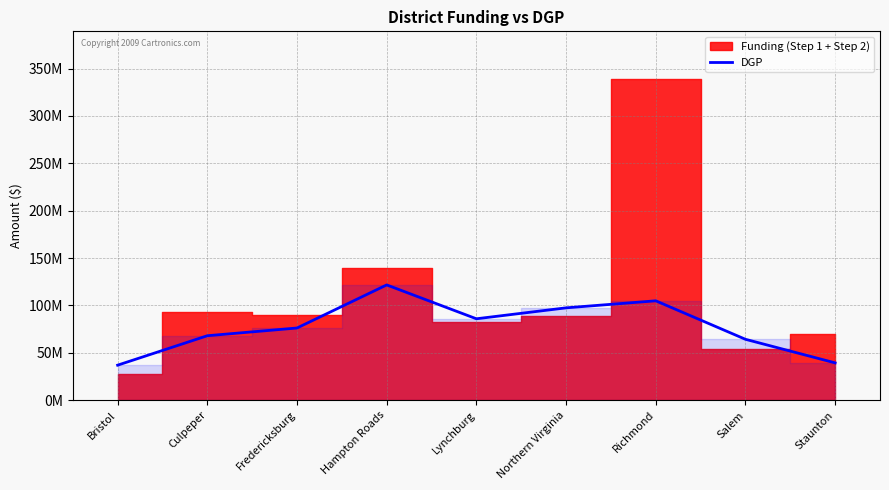

How many interior local valleys (lower than both neighbors) does the data have?

1